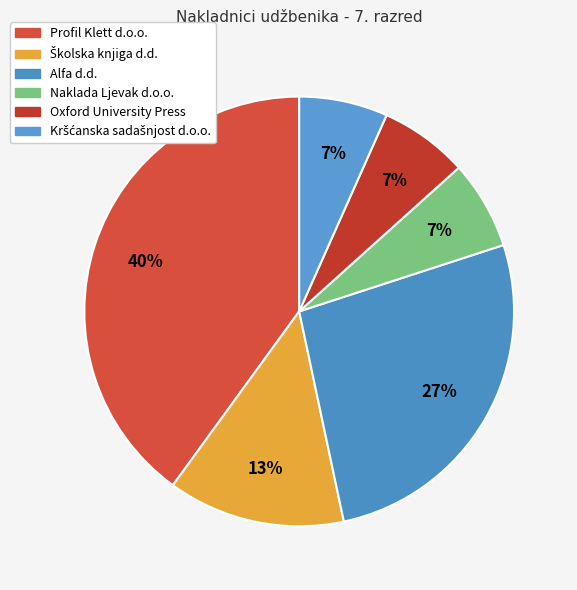

The Profil Klett d.o.o. slice represents 40% of the pie. True or false?

True